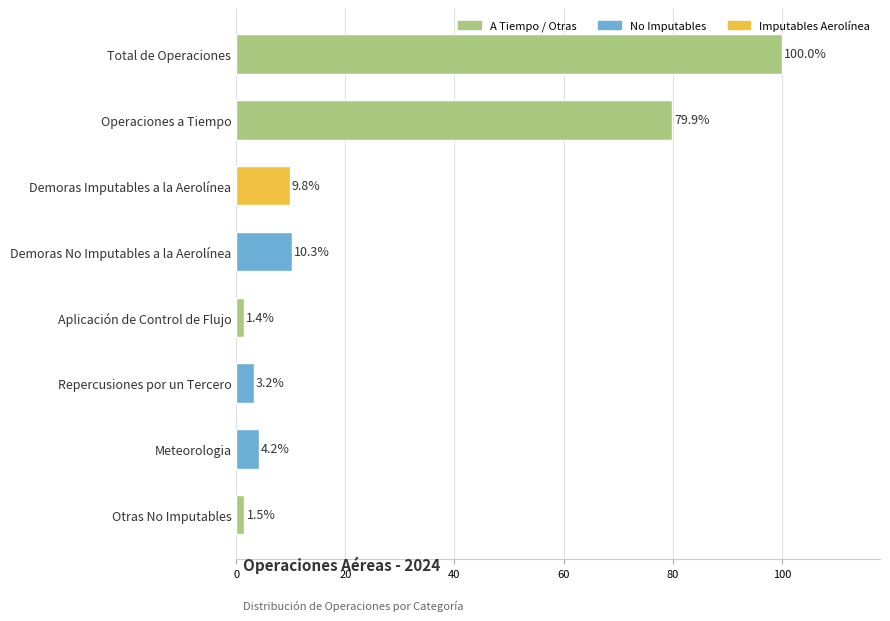

How many data points does each series have?

8